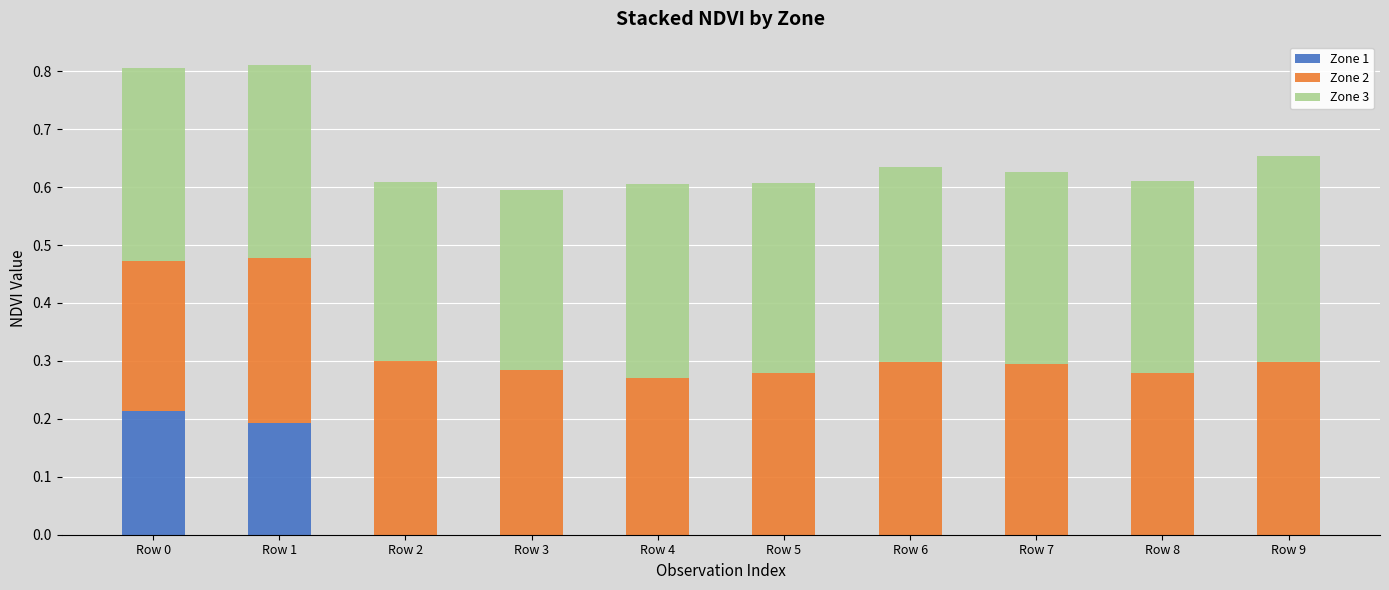

True or false: Zone 1 has a value of 0.0 at Row 3.

True